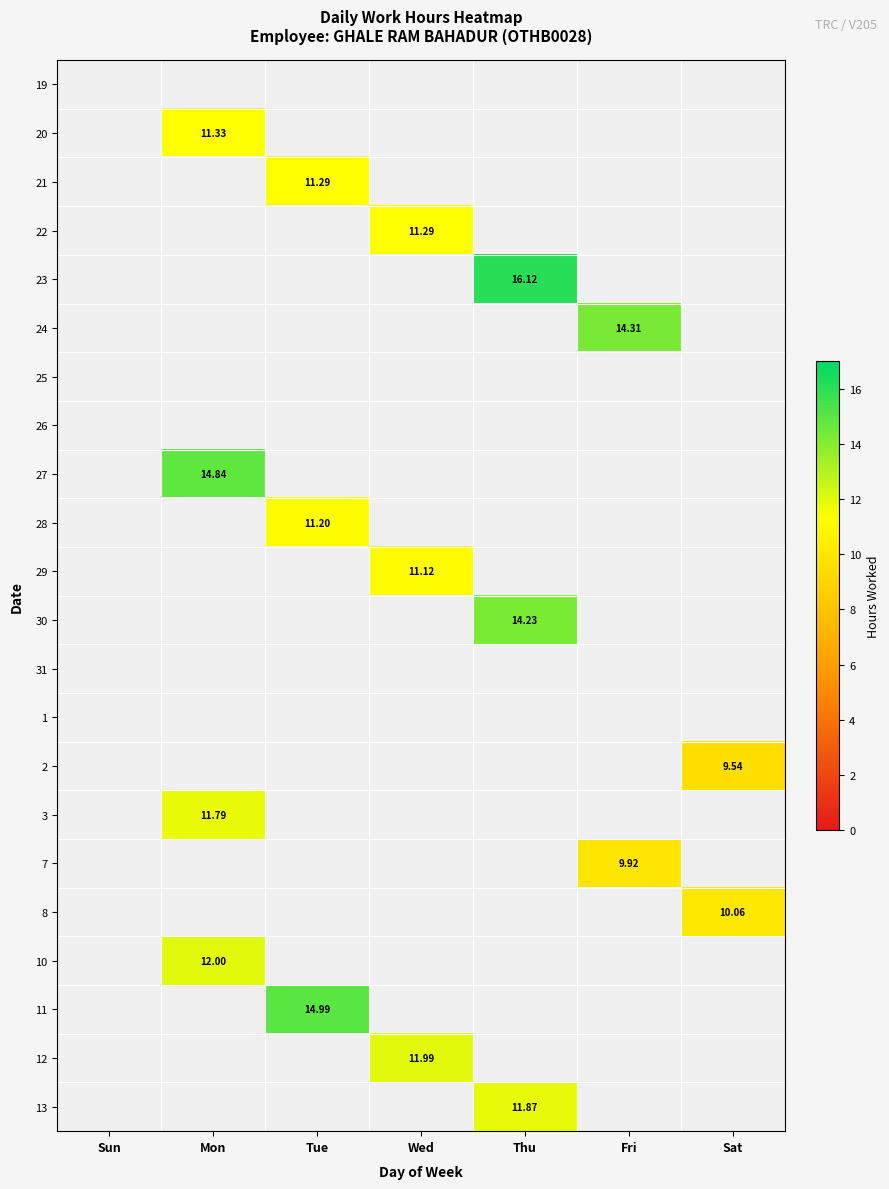

List the series in order of their peak value, lowest first.

19, 20, 21, 22, 23, 24, 25, 26, 27, 28, 29, 30, 31, 1, 2, 3, 7, 8, 10, 11, 12, 13